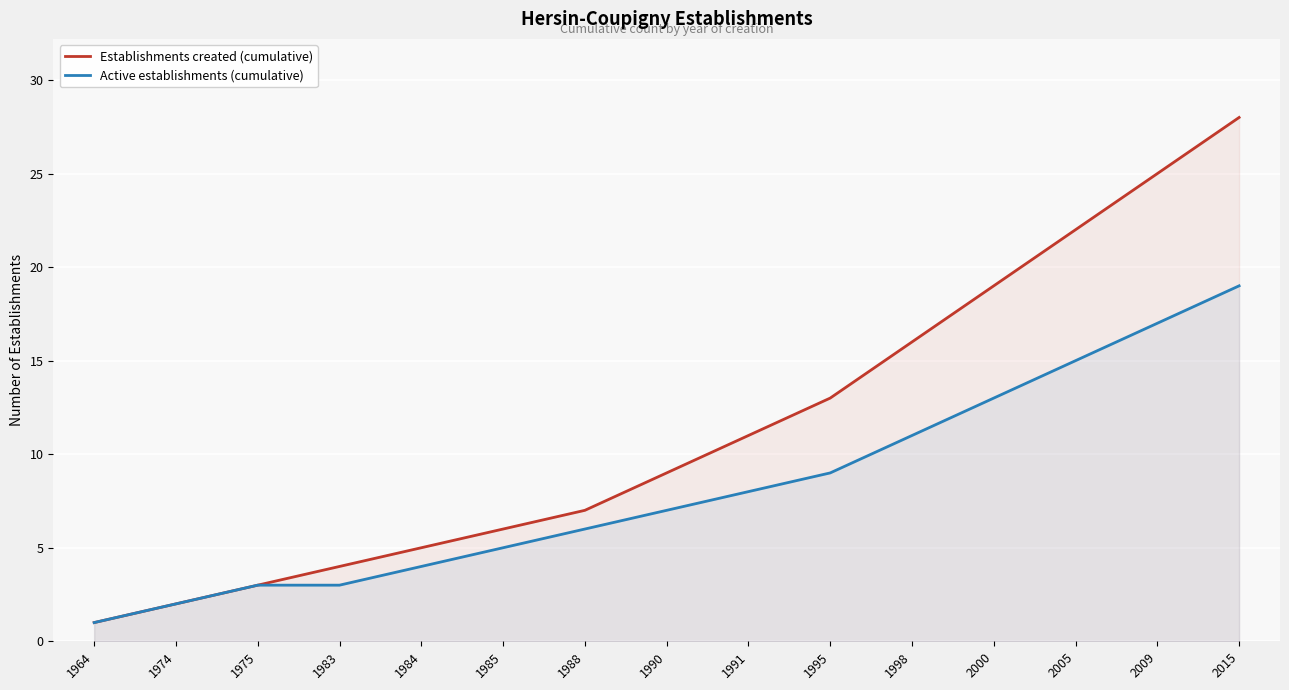

What is the difference between the second highest and second lowest values in the Active establishments (cumulative) series?

15